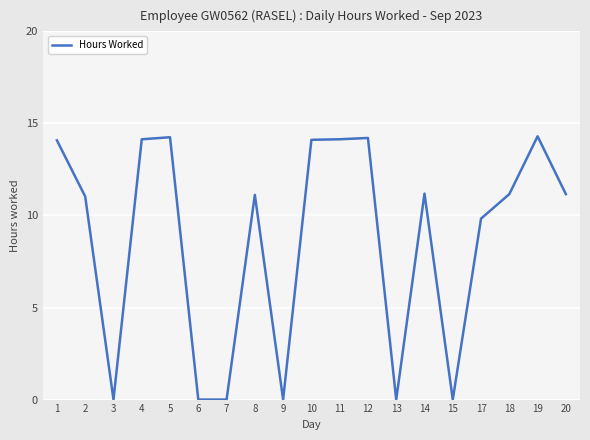

The chart shows a value of 3.0 at 5. True or false?

False